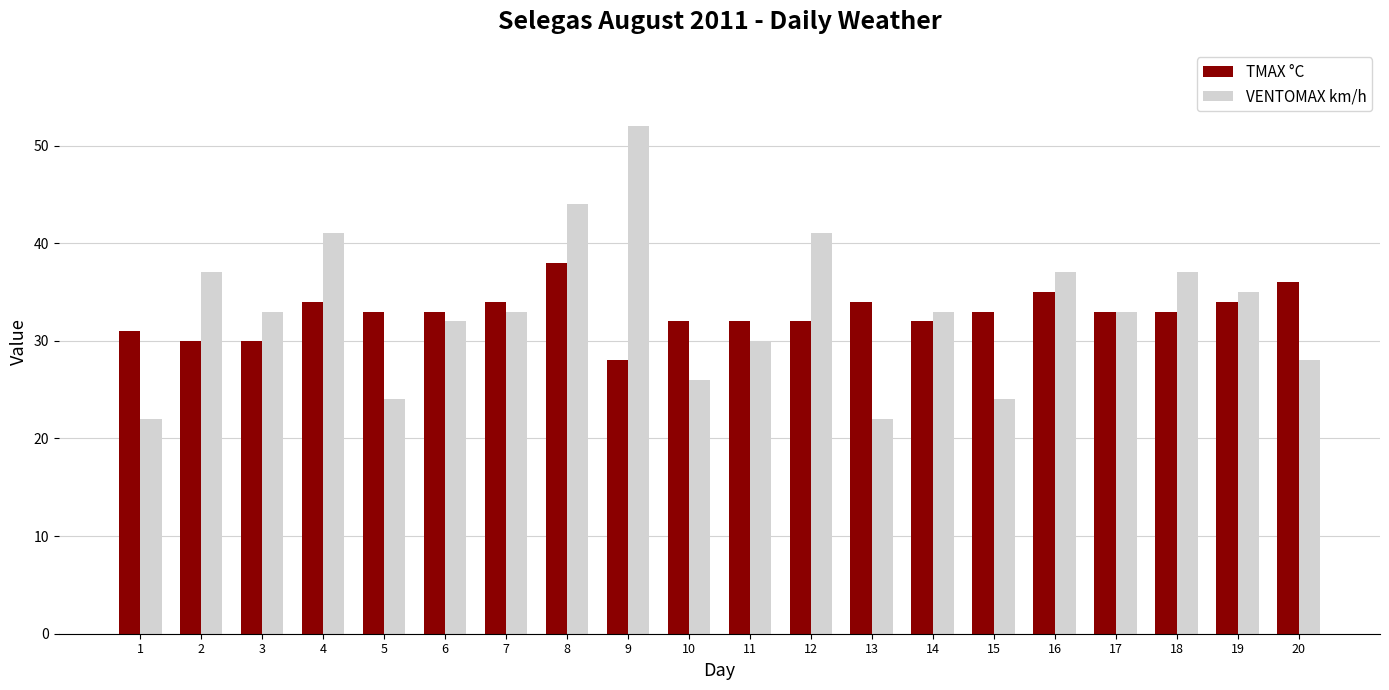

How many distinct data groups are displayed?

2